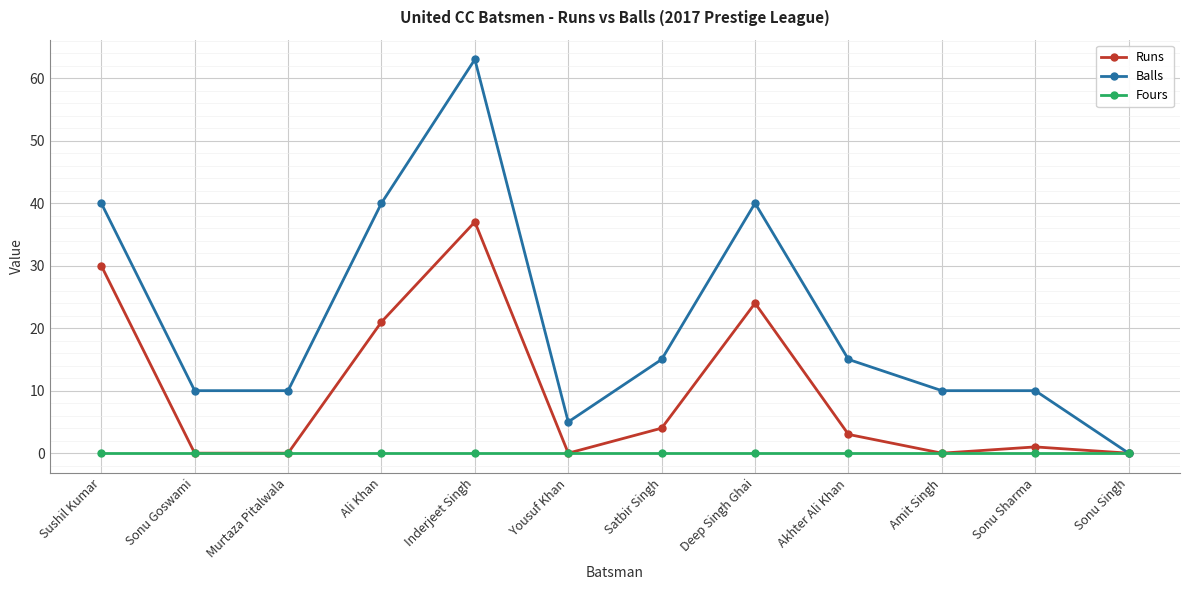

Reading left to right, transcribe all the data shown in this chart.

Runs: 30	0	0	21	37	0	4	24	3	0	1	0
Balls: 40	10	10	40	63	5	15	40	15	10	10	0
Fours: 0	0	0	0	0	0	0	0	0	0	0	0